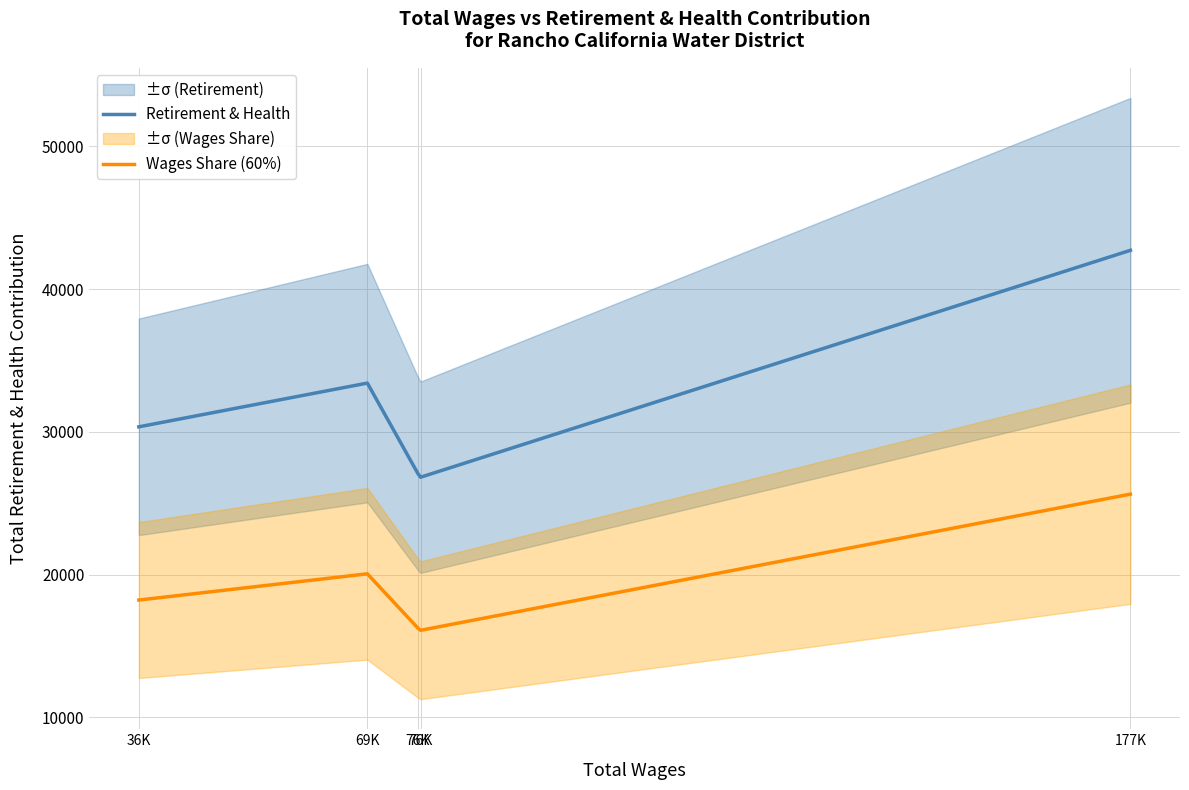

Reading right to left, what are all the values shown in this chart?

Retirement & Health: 177K=42725.0	76K=26820.0	76K=27086.0	69K=33419.0	36K=30353.0
Wages Share (60%): 177K=25635.0	76K=16092.0	76K=16251.6	69K=20051.4	36K=18211.8